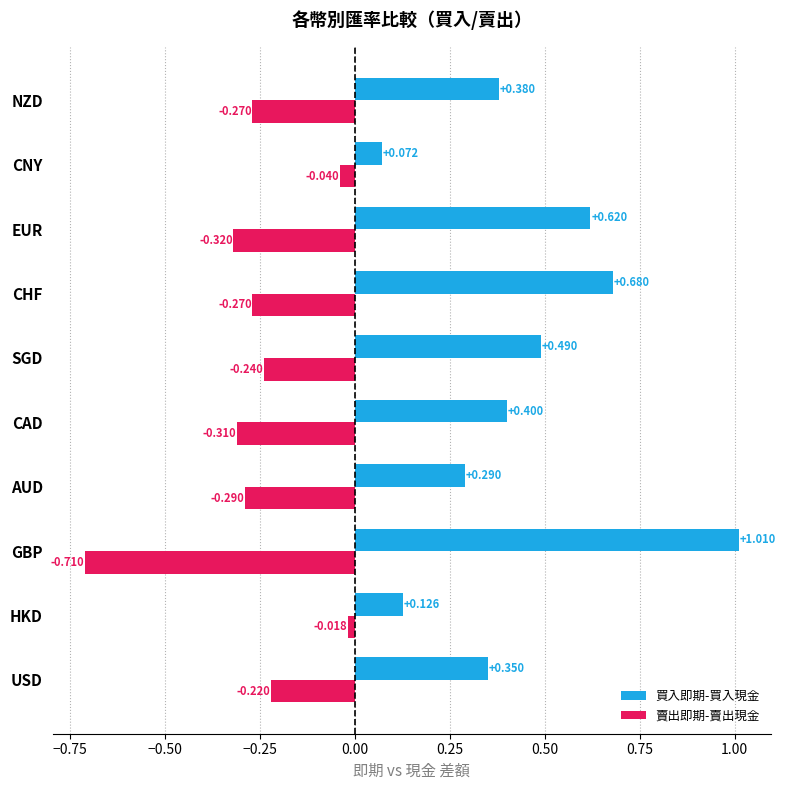

Rank the series at CAD from highest to lowest value.

買入即期-買入現金, 賣出即期-賣出現金